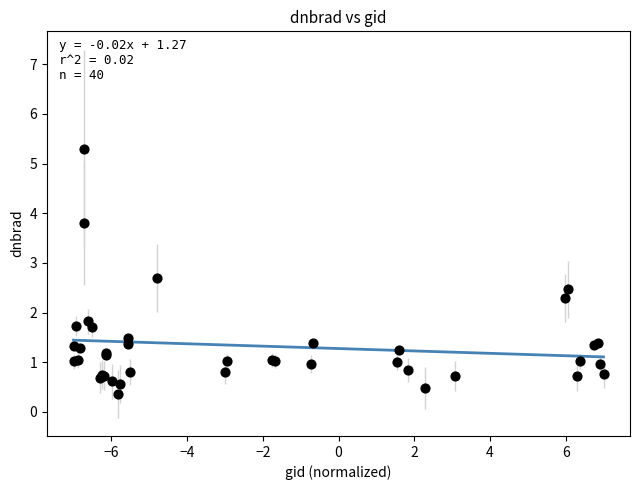

What Y value in the scatter plot is closest to 2?

1.8